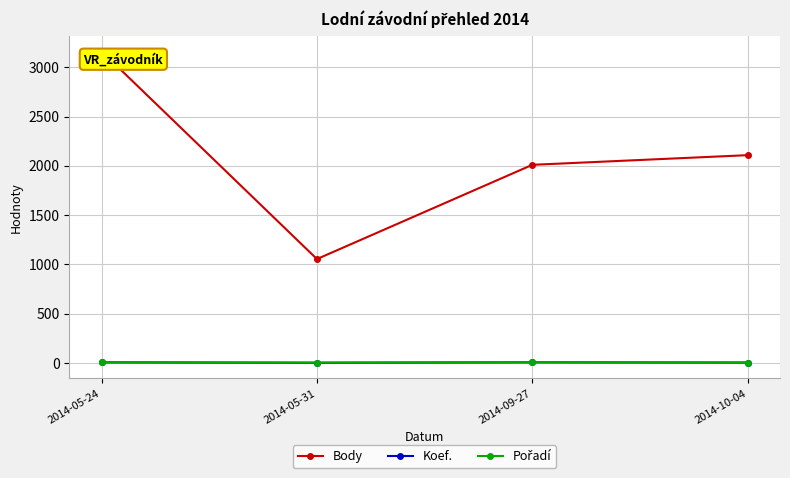

What is the label of the 2nd point from the right?

2014-09-27